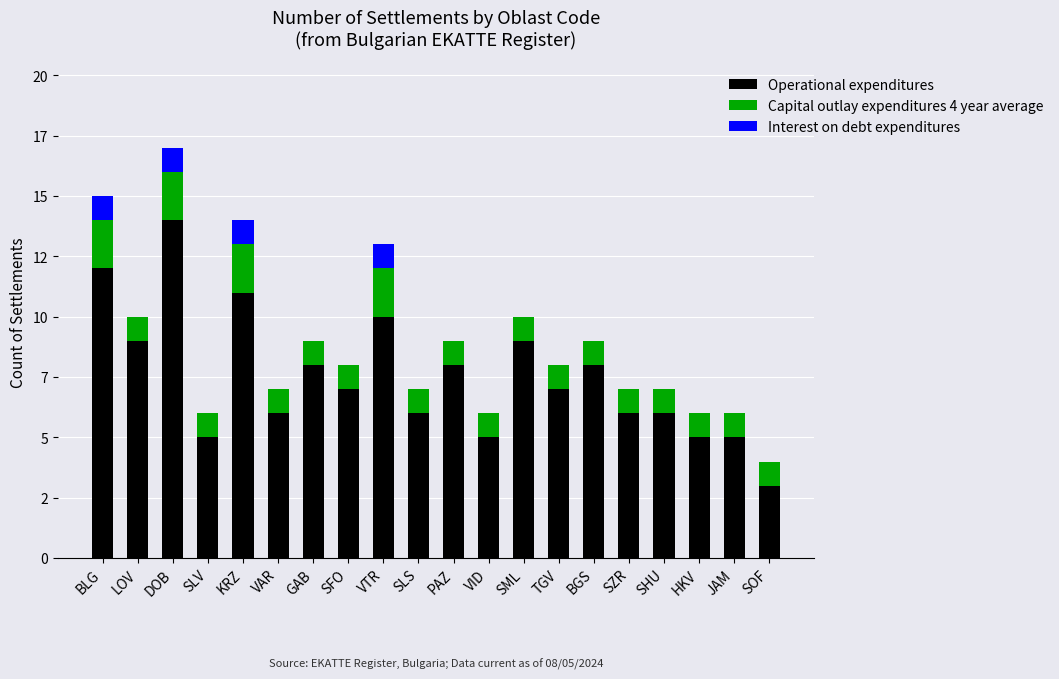

Read the Capital outlay expenditures 4 year average value at HKV.

1